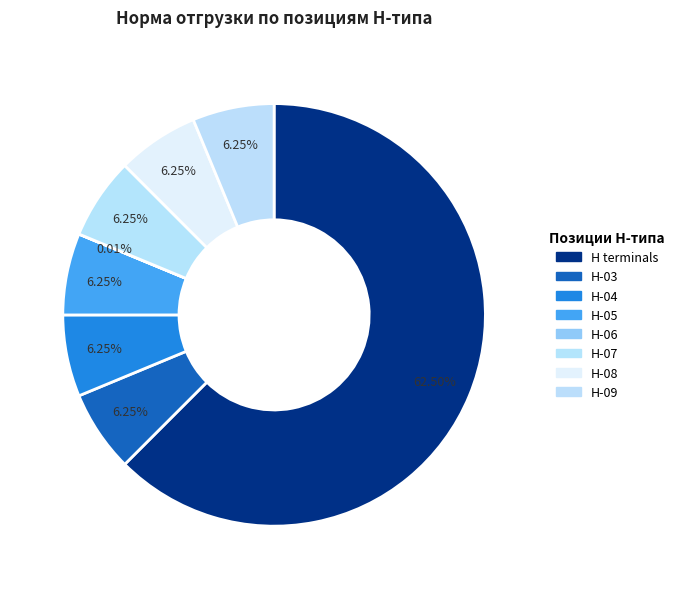

To the nearest percent, what is the difference between the largest and smallest slice percentages?

62%